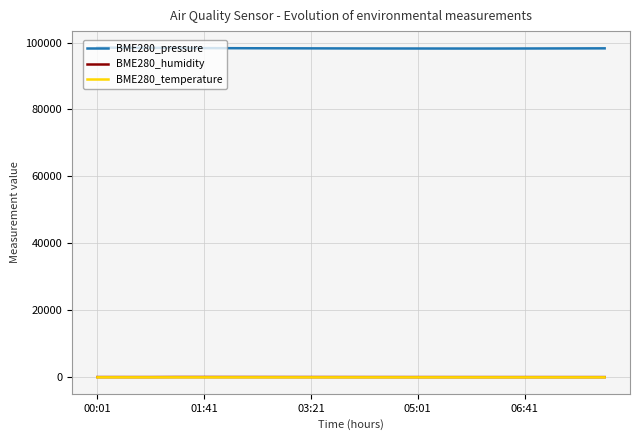

True or false: BME280_humidity and BME280_pressure cross at least once.

False